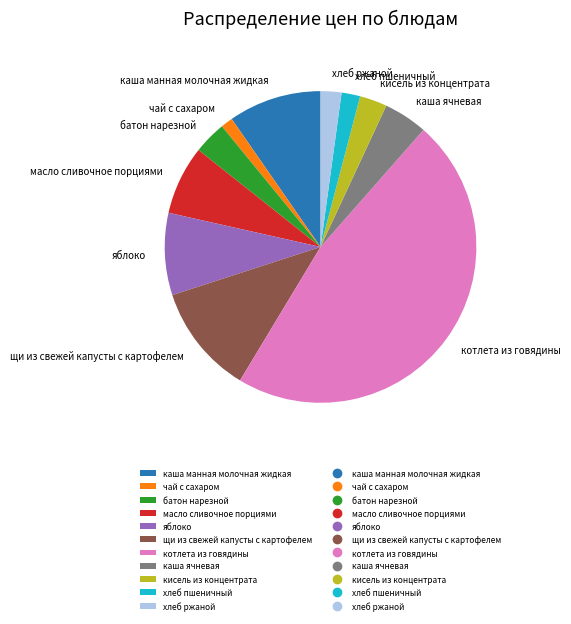

Count the number of slices in the pie.

11